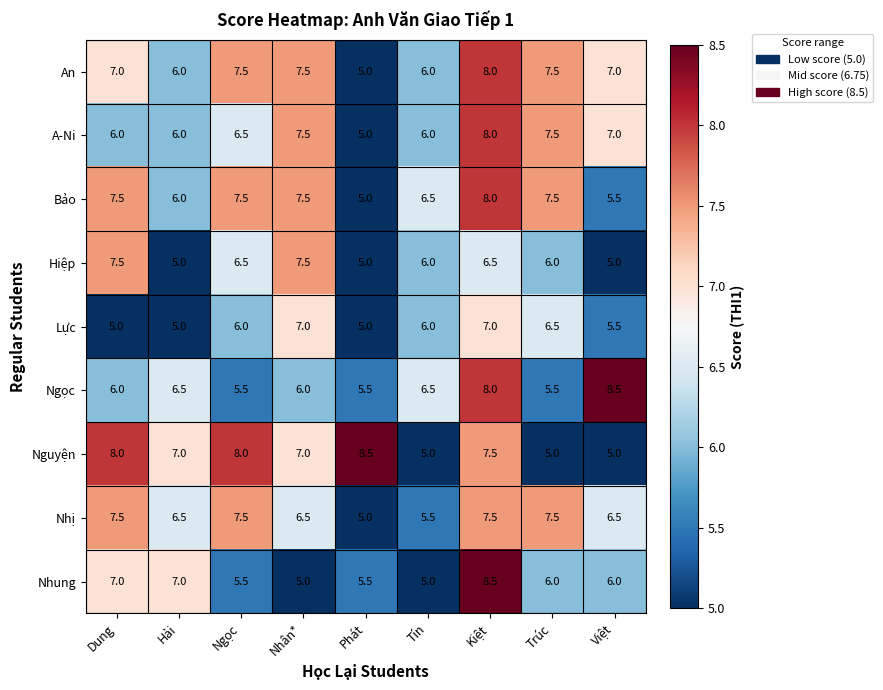

What is the sum of all Ngọc values?

58.0